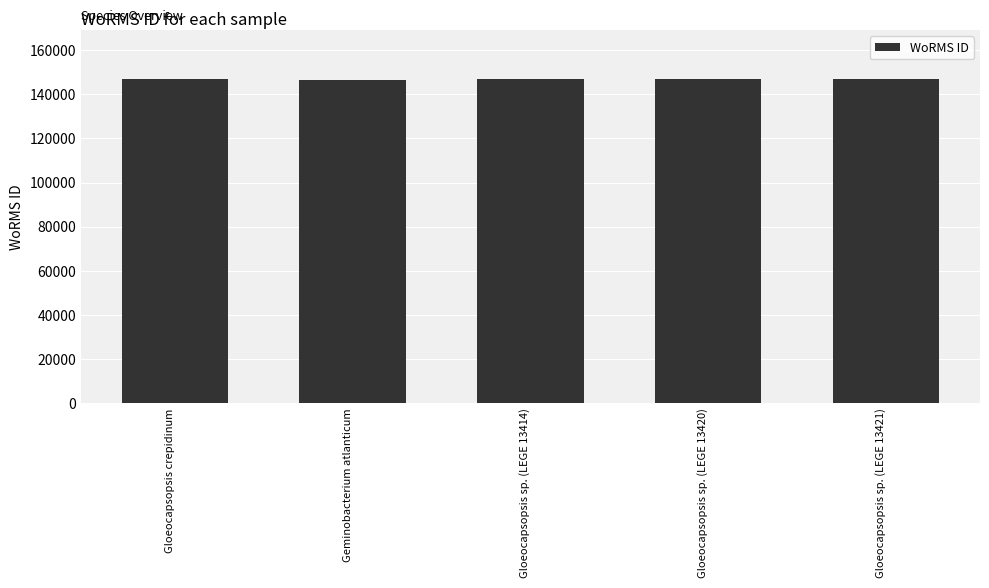

What is the difference between the maximum and minimum values?

413